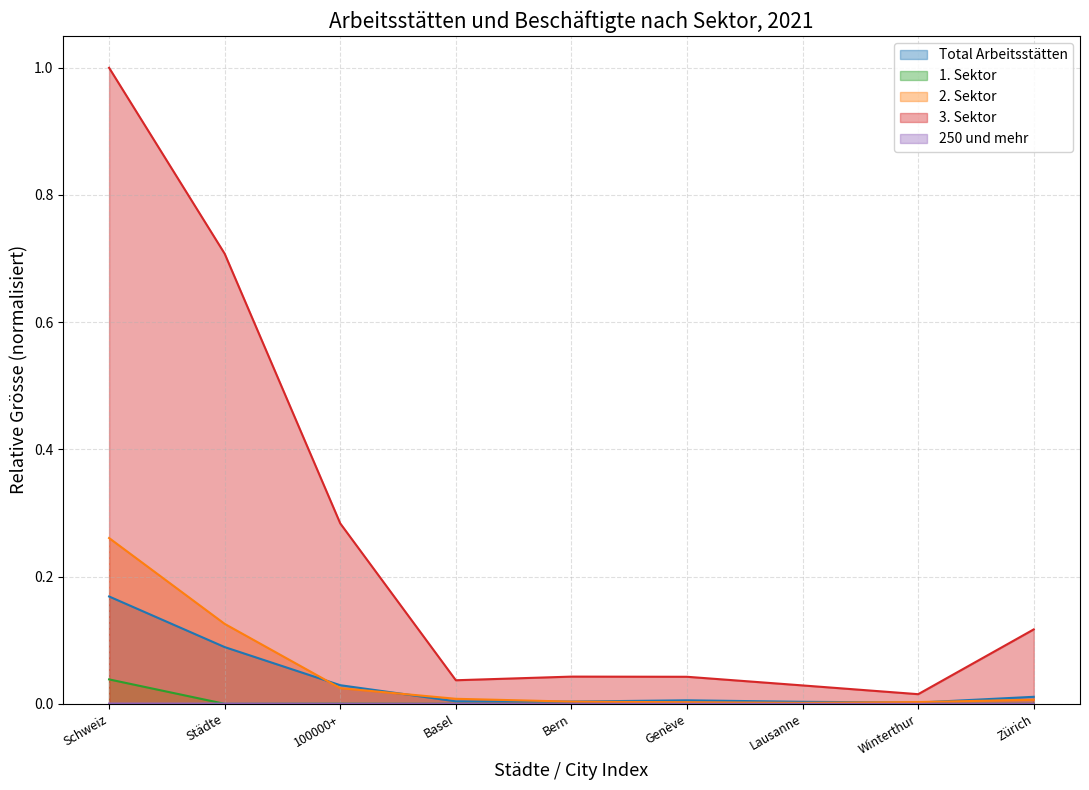

What is the difference between the highest and lowest values at 100000+?

0.3